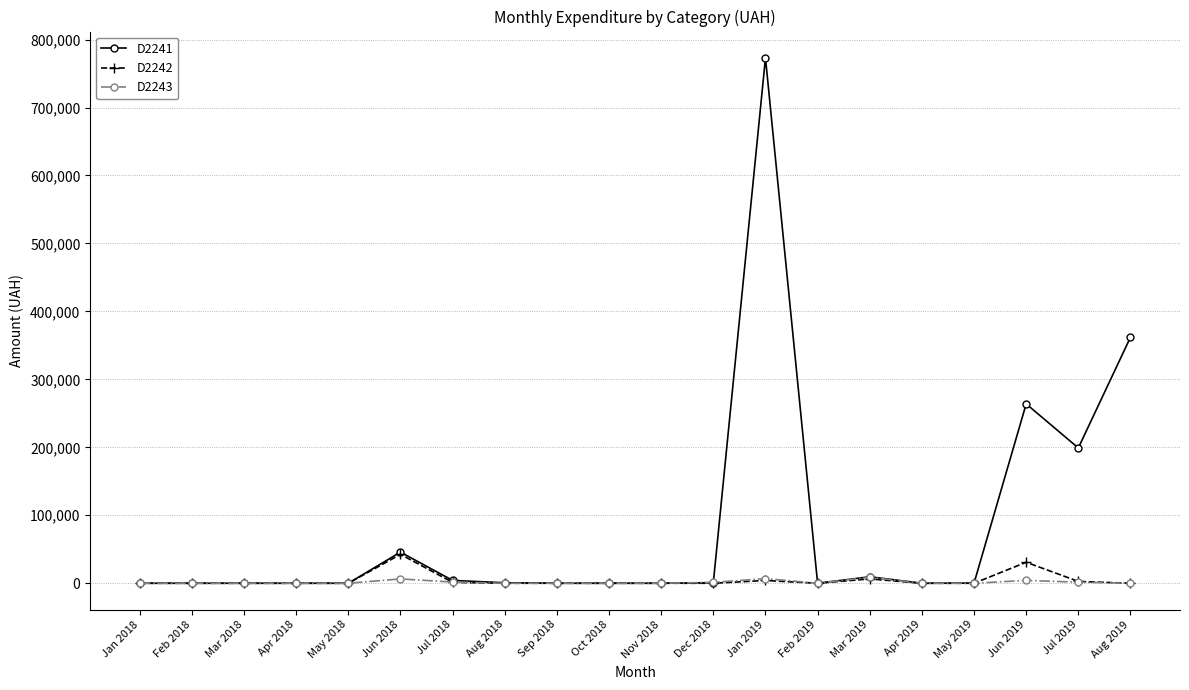

True or false: D2242 has a value of 0.0 at Jan 2018.

True